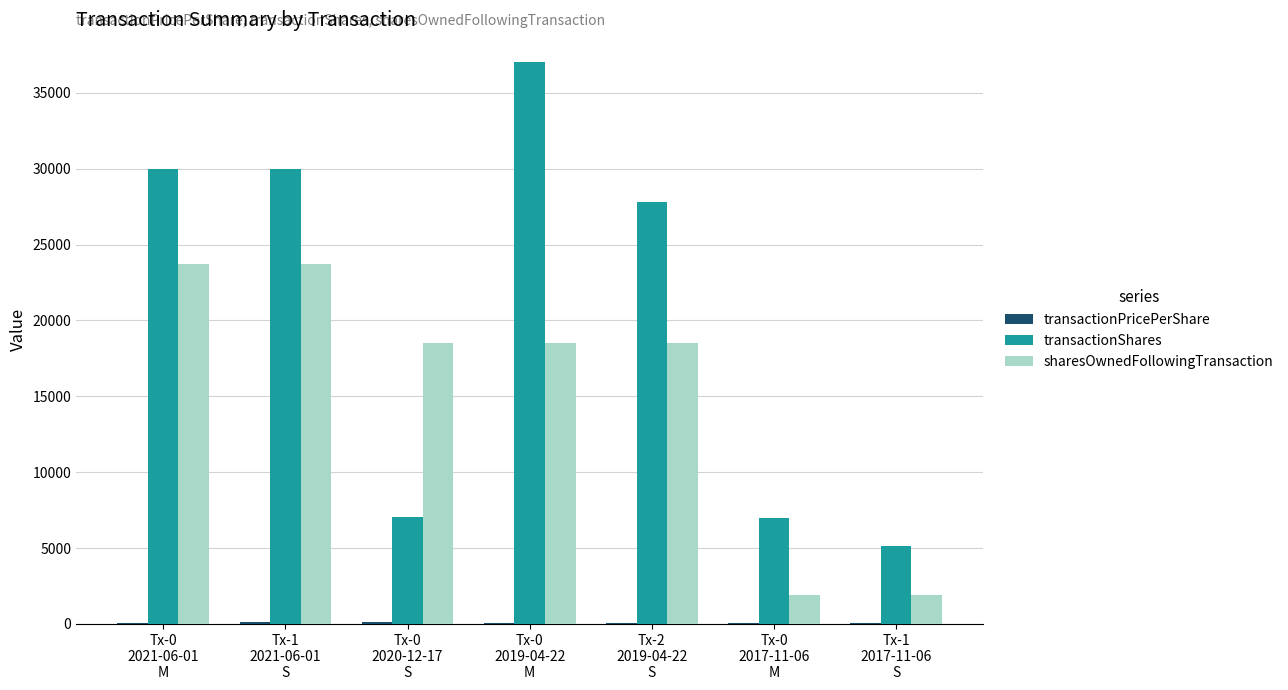

Which series changed the most between Tx-0
2021-06-01
M and Tx-0
2017-11-06
M?

transactionShares